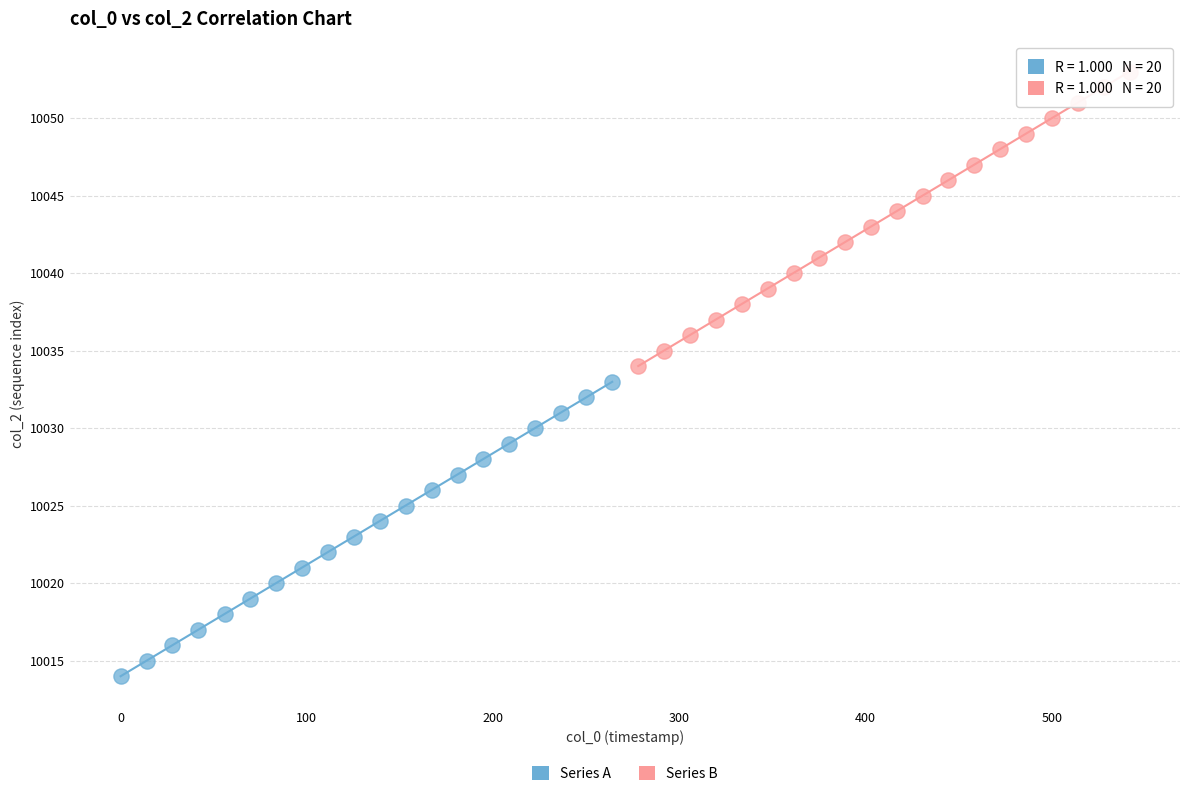

Which series contains the lowest Y value?

Series A